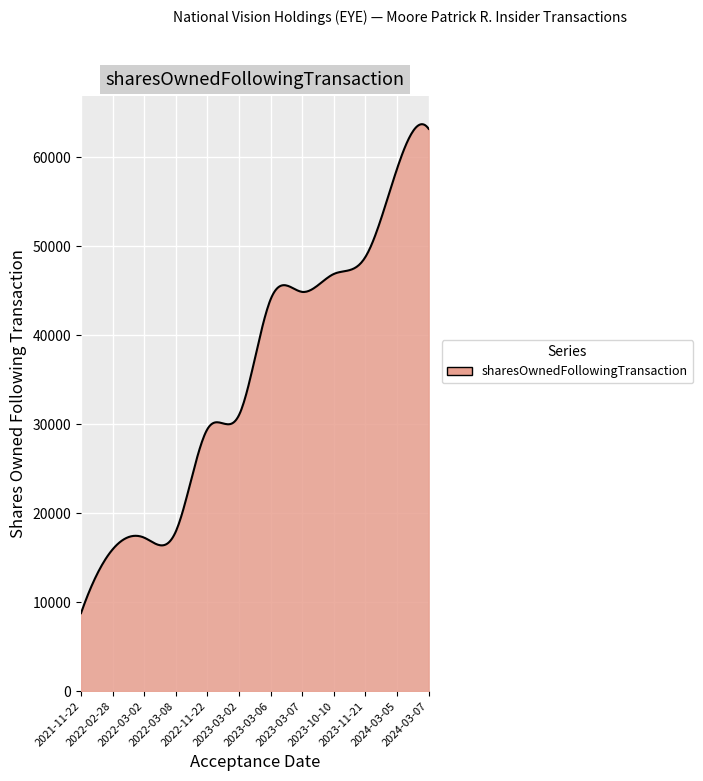

What is the greatest value displayed?

63700.8